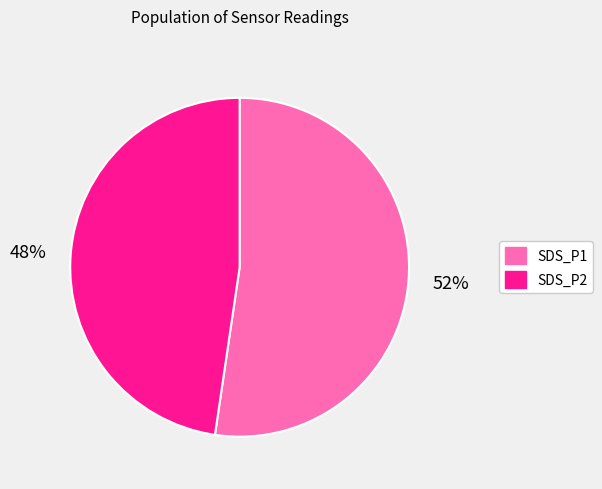

To the nearest percent, what portion does SDS_P1 represent?

52%